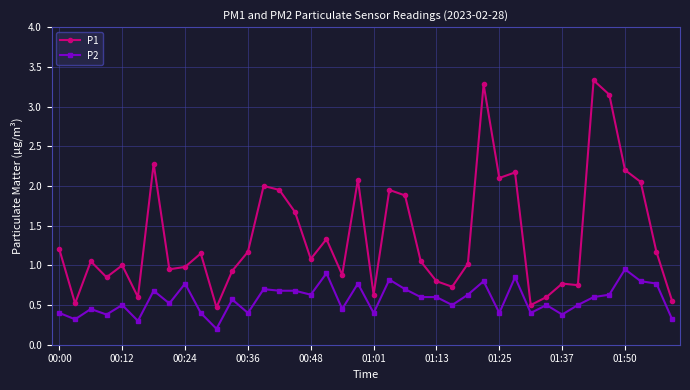

What is the difference between the maximum and minimum values in the P1 series?

2.9